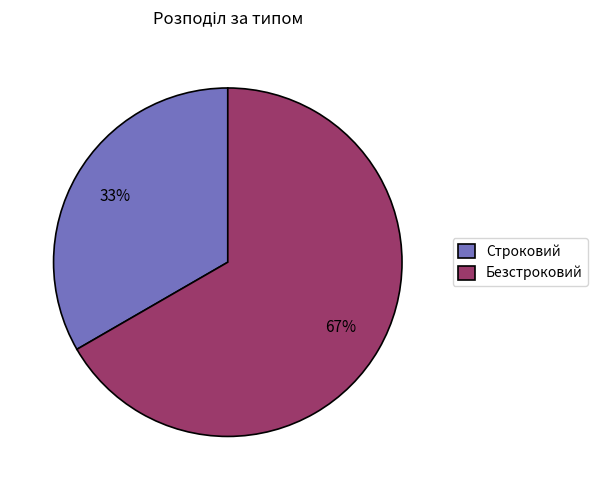

True or false: Безстроковий accounts for 67% of the total.

True